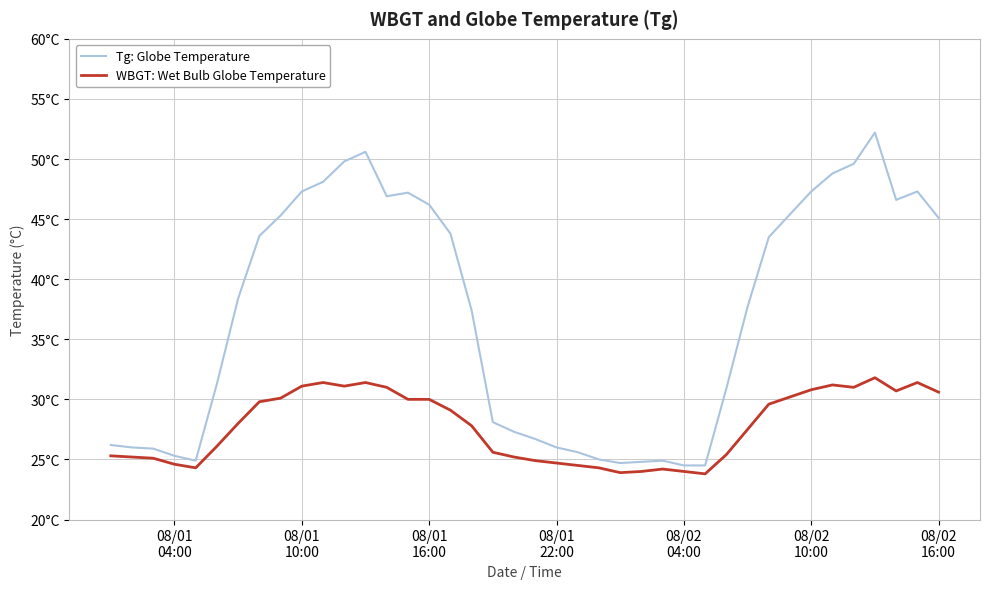

What is the sum of all Tg: Globe Temperature values?

1480.7